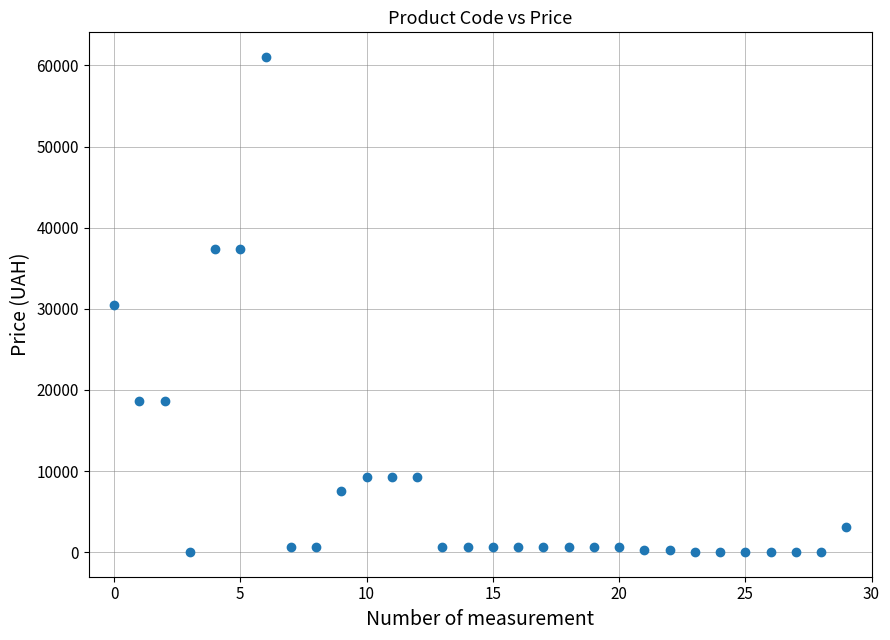

What is the range of Y values (max minus min)?

60997.3